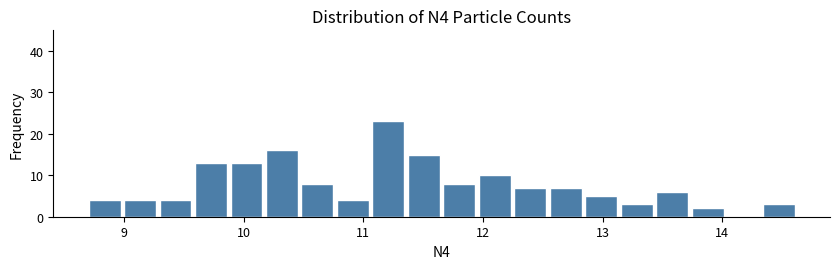

Around what value on the x-axis is the tallest bar? Give the approximate position of its centre, as read against the axis.

11.2